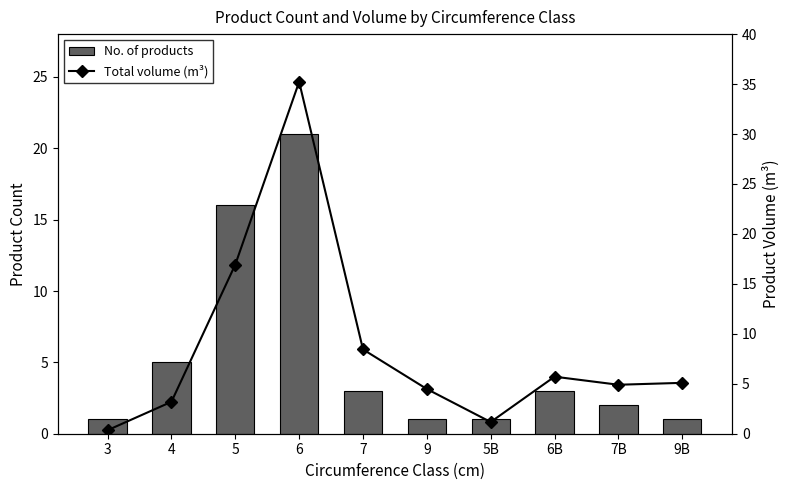

Which series has the widest spread of values?

produit_vtgr